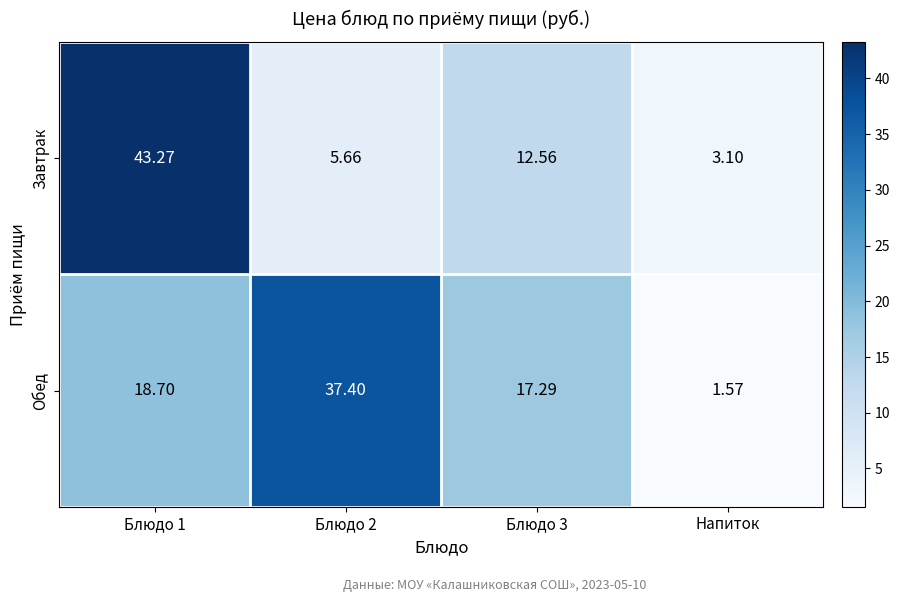

At which category does the chart reach its minimum across all series?

Напиток